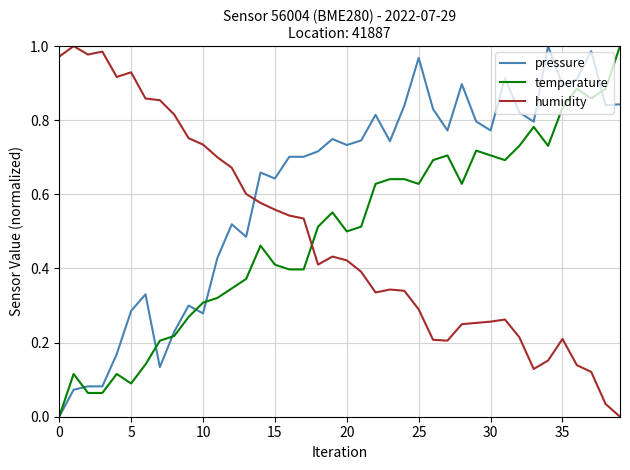

True or false: temperature and humidity intersect in this chart.

True